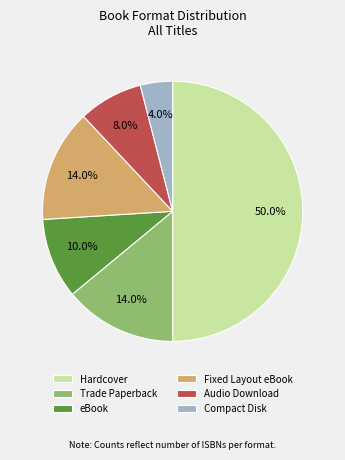

To the nearest percent, what is the average slice percentage?

17%